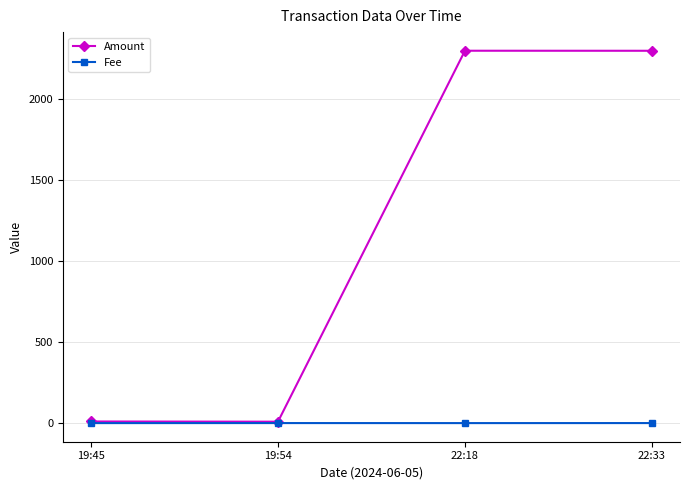

Which series has the largest total across all categories?

Amount